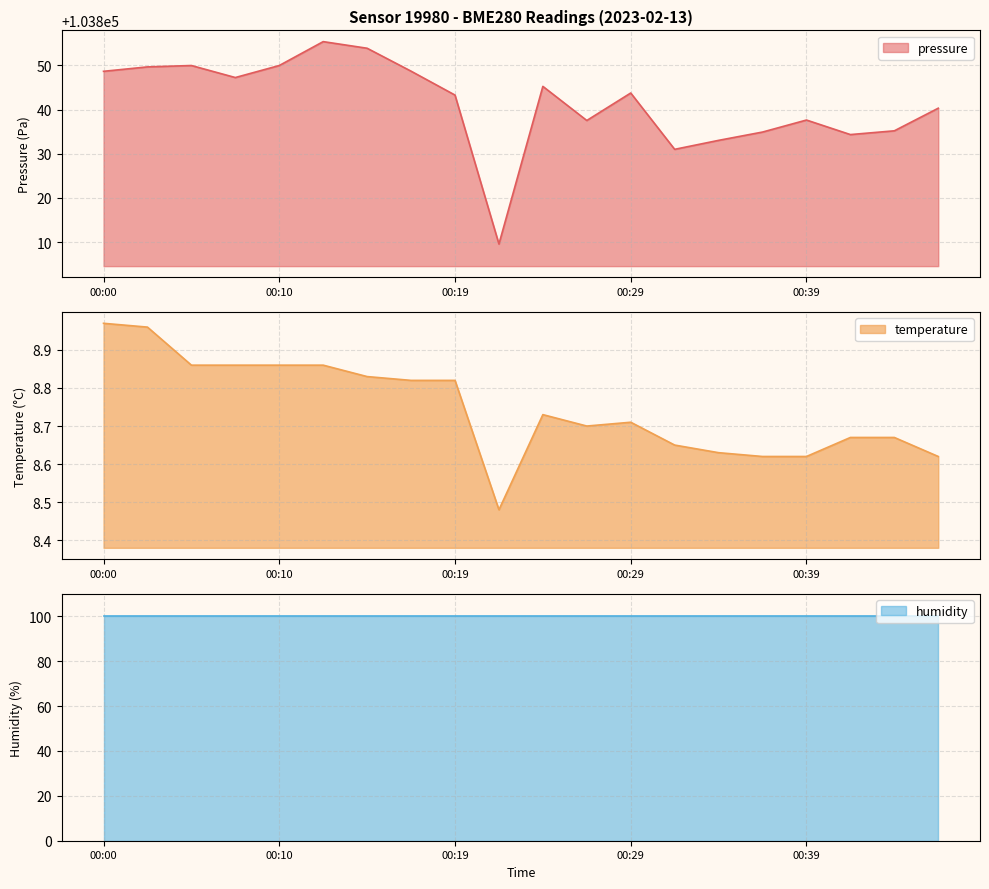

Rank the categories by pressure value from lowest to highest.

00:22, 00:32, 00:34, 00:41, 00:36, 00:44, 00:27, 00:39, 00:46, 00:19, 00:29, 00:24, 00:07, 00:00, 00:17, 00:02, 00:05, 00:10, 00:15, 00:12